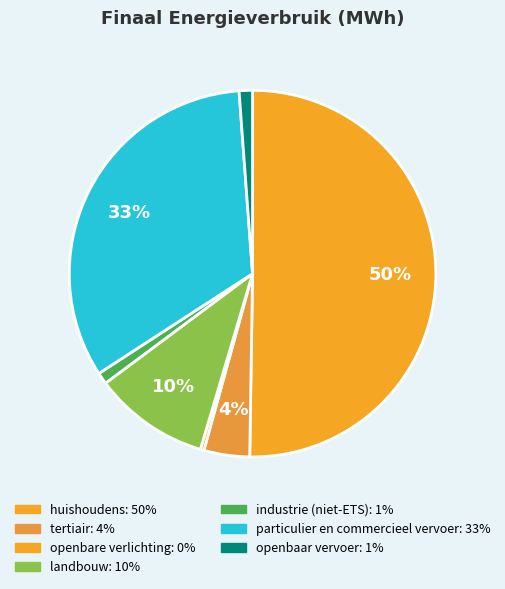

Does landbouw account for over 50% of the chart?

No